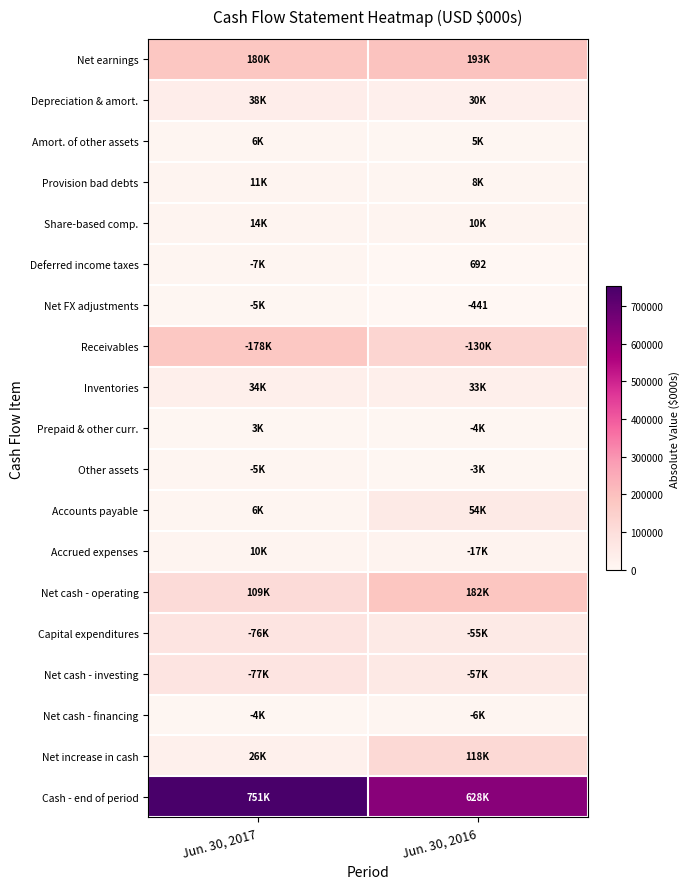

Which category has the highest value across all series?

Jun. 30, 2017